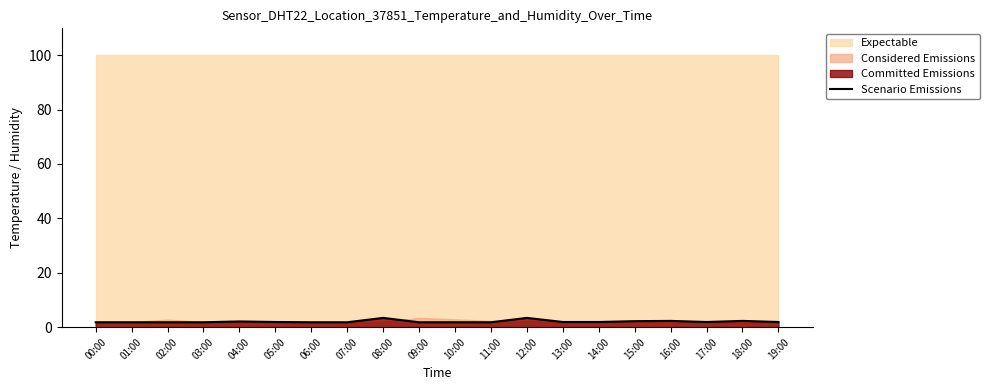

What is the difference between the values at 14:00 and 15:00?

0.3